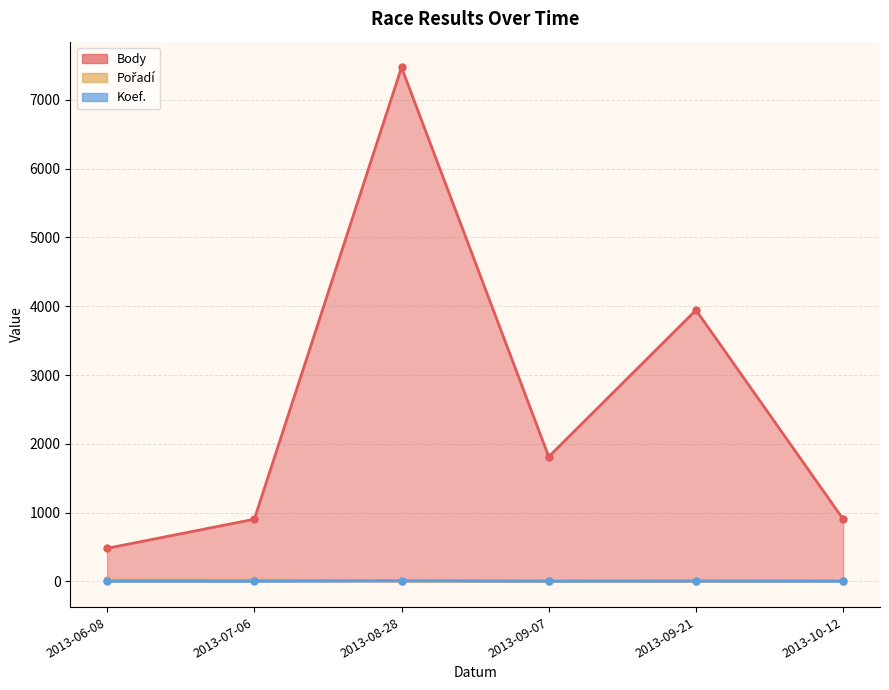

Does the chart display data point markers on the line(s)?

Yes